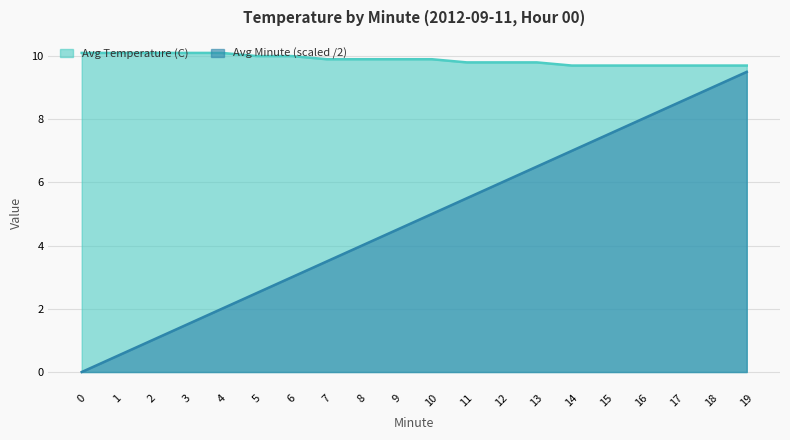

Between 0 and 9, which series saw the biggest shift?

Avg Minute (scaled /2)